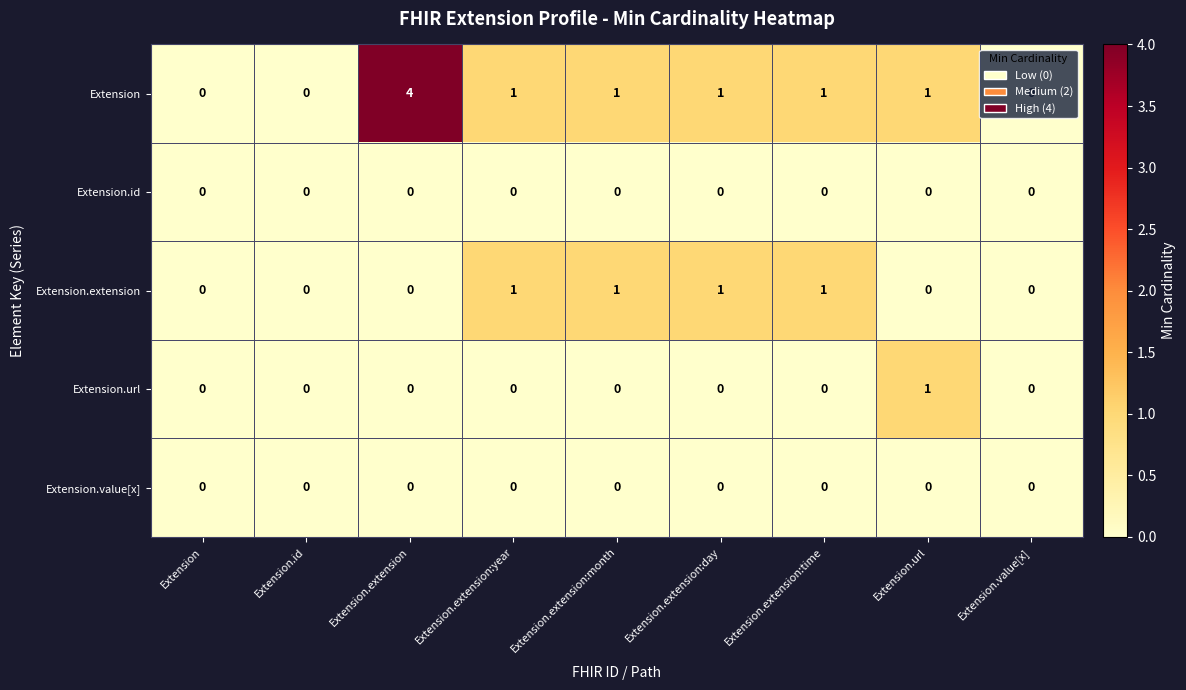

Between Extension.extension and Extension.extension:time, which series saw the biggest shift?

Extension